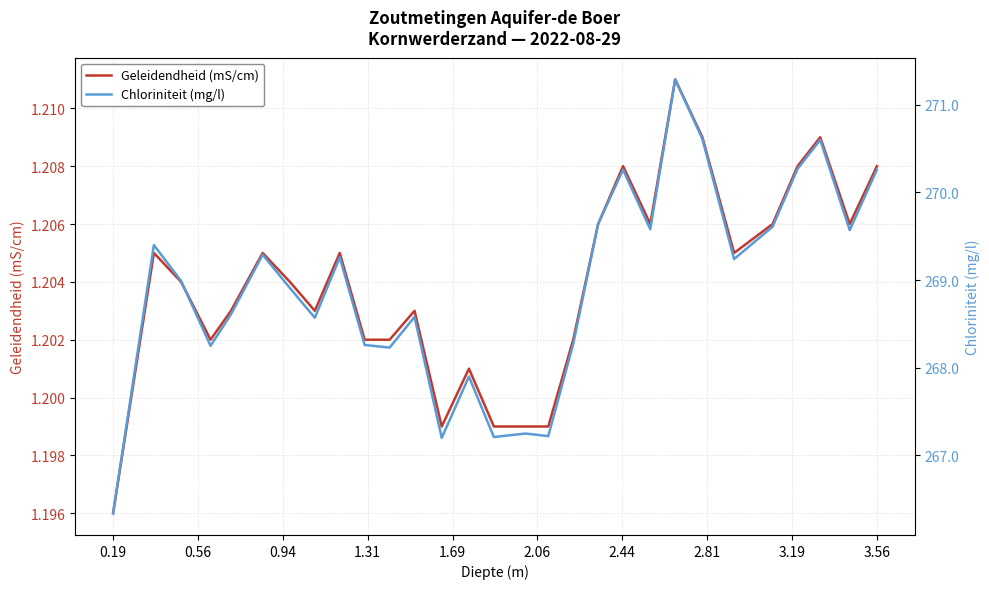

What is the average value of the Chloriniteit (mg/l) series?

268.9